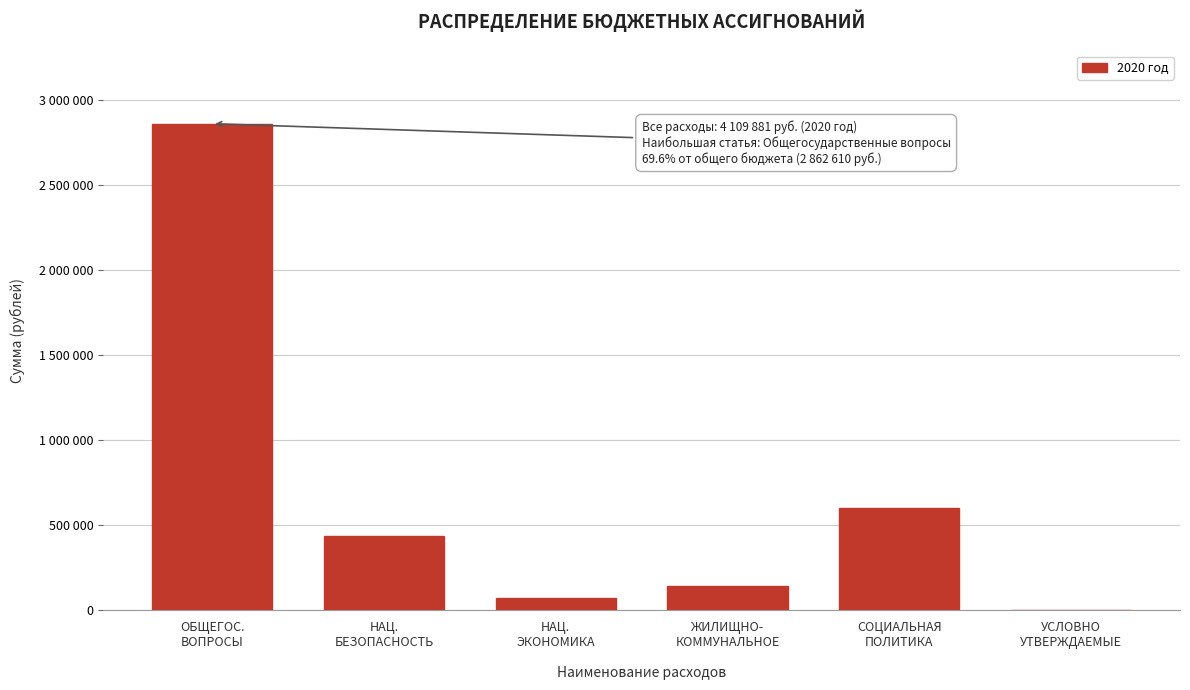

Are the bars horizontal?

No